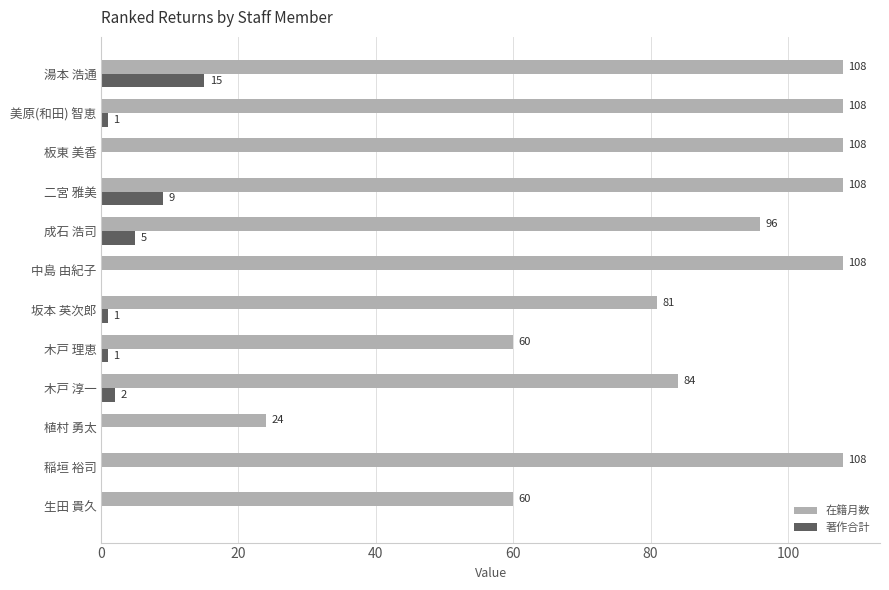

What is the maximum value shown in the chart?

108